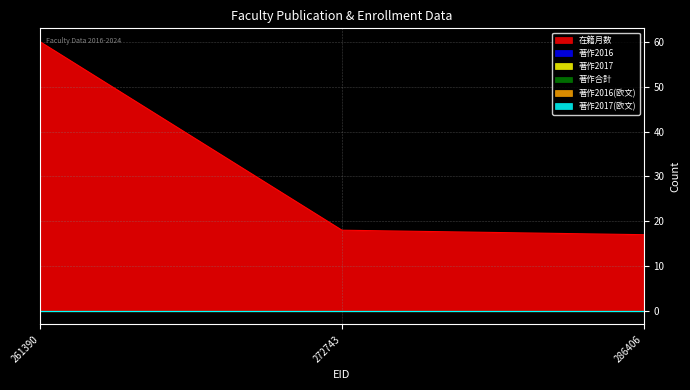

How many lines are shown in the chart?

6